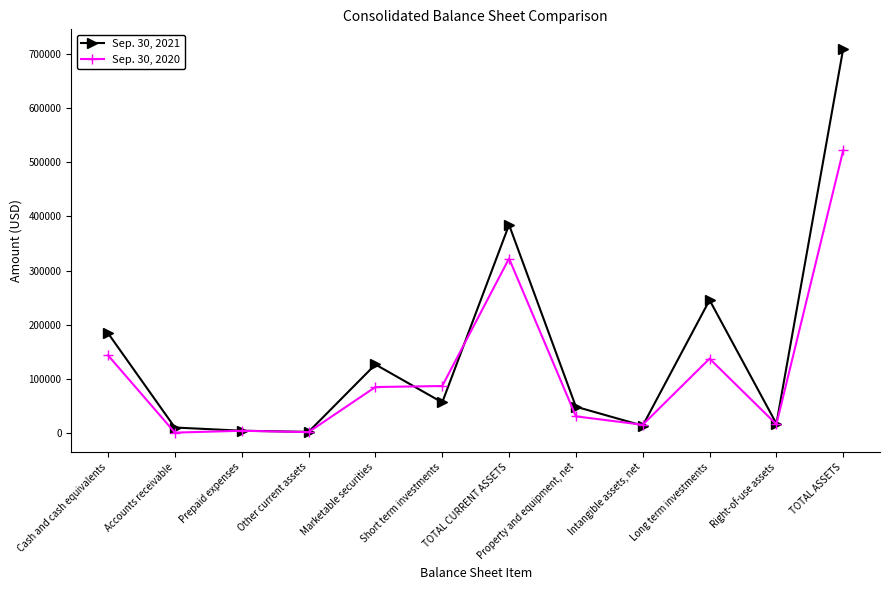

What is the total value across all series at Property and equipment, net?

79556